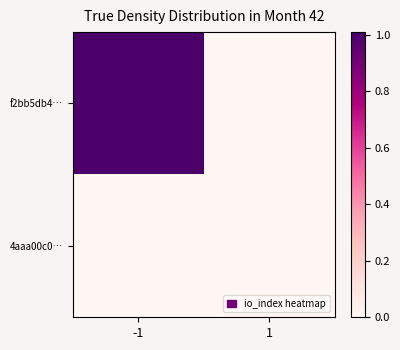

What is the total value across all series at -1?

1